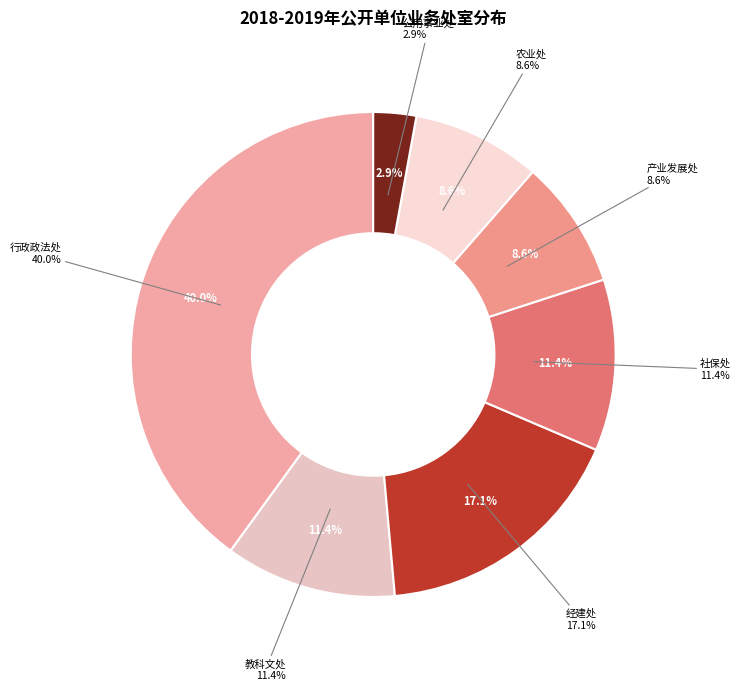

Count the number of slices in the pie.

7